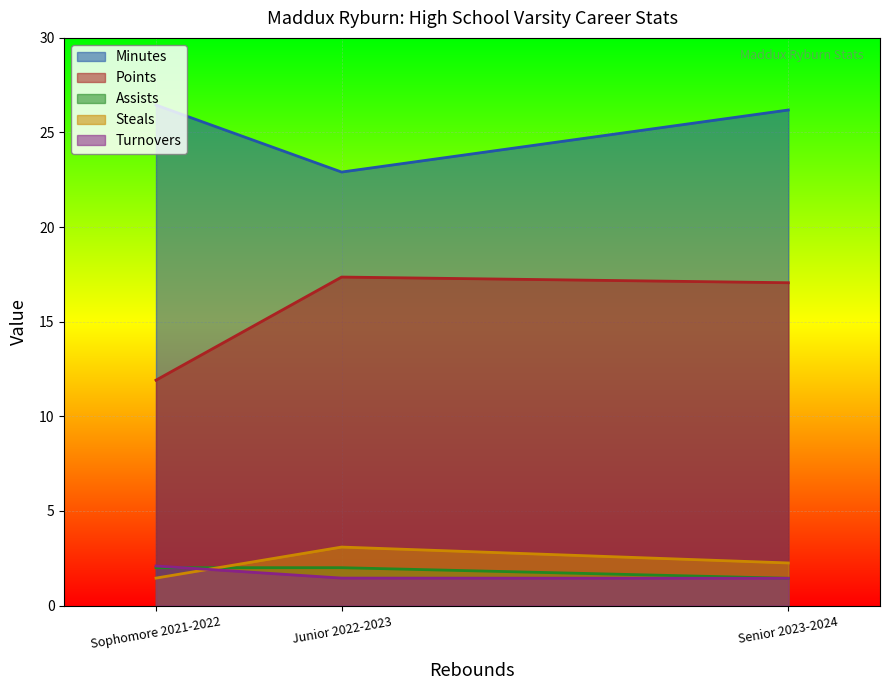

Rank the series by their maximum value, from lowest to highest.

Assists, Turnovers, Steals, Points, Minutes